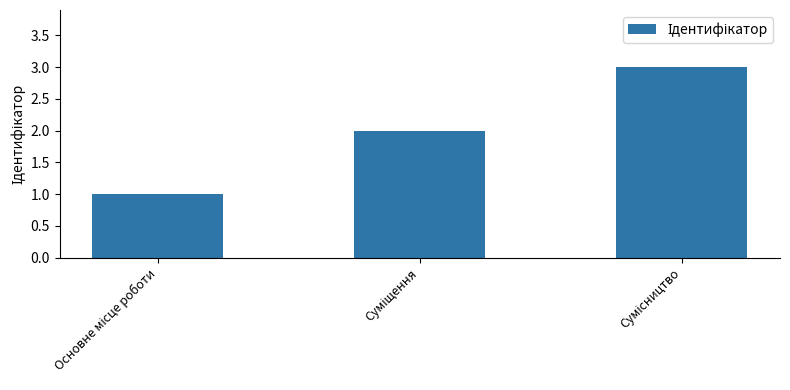

What is the sum of all values?

6